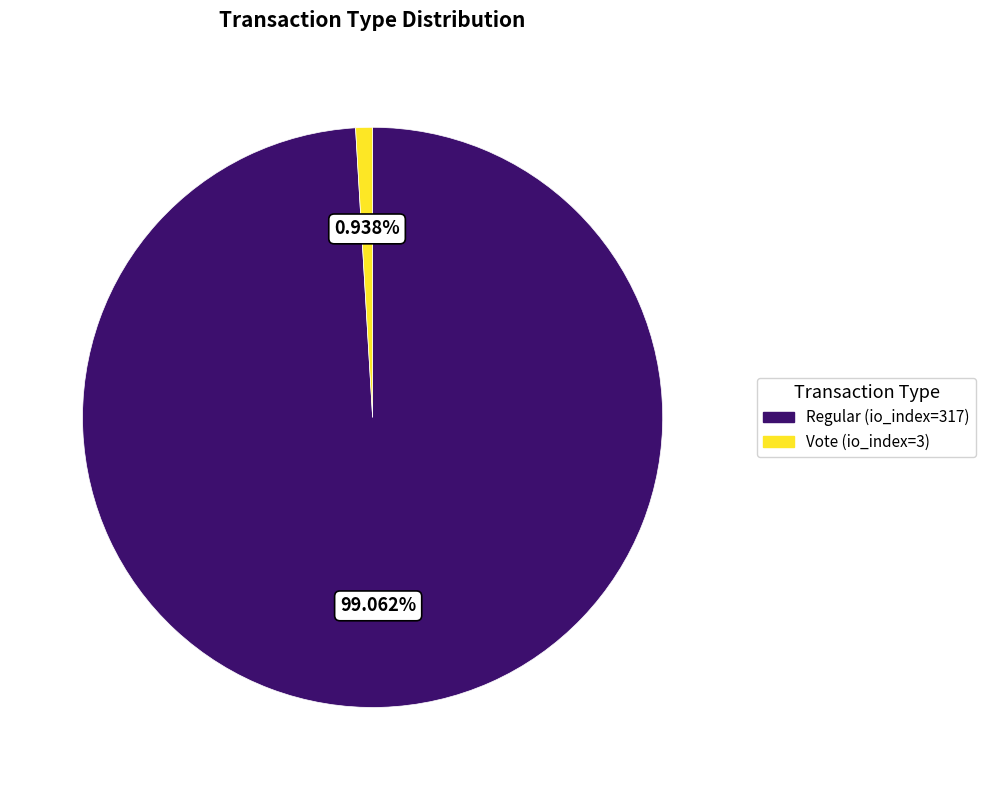

To the nearest percent, what portion does Vote (io_index=3) represent?

1%